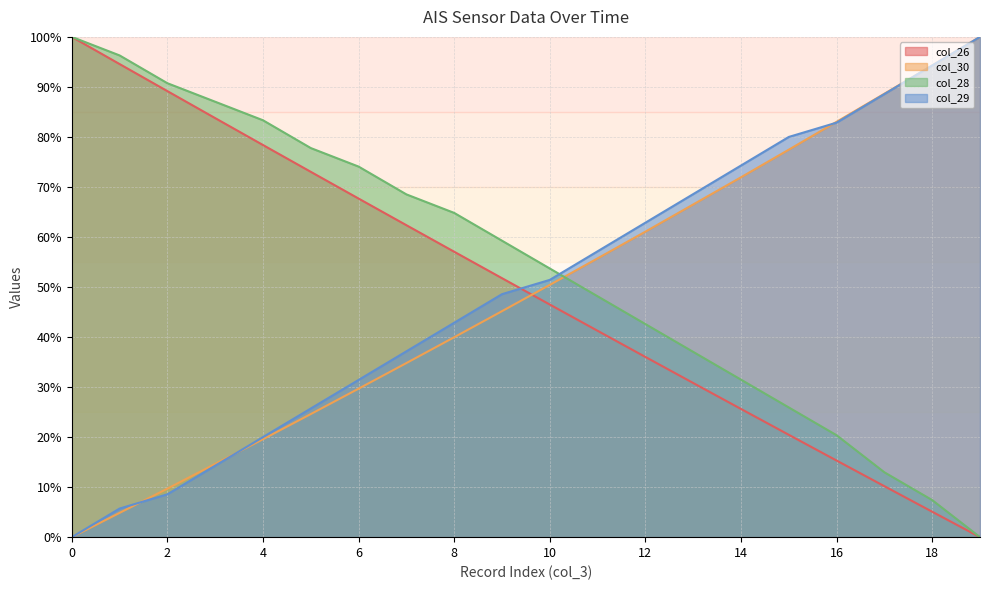

What is the difference between the highest and lowest values at 16?

67.7